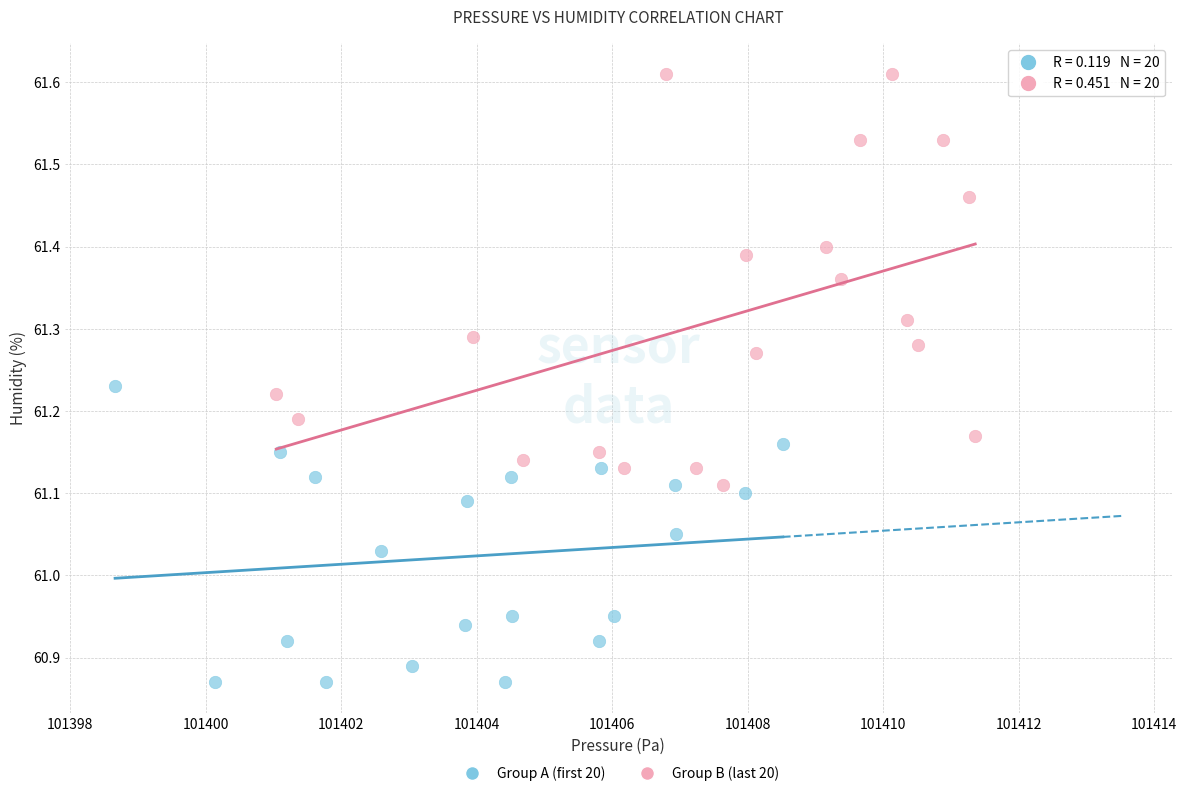

Which series contains the lowest Y value?

Group A (first 20)